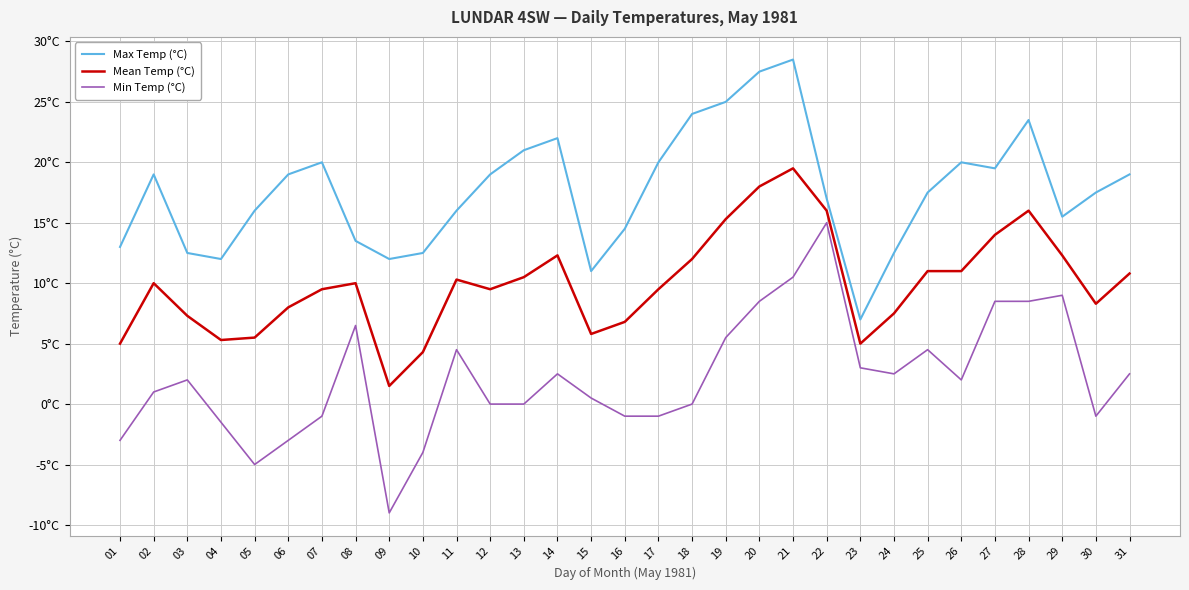

What are all the series names shown in the legend?

Max Temp (°C), Mean Temp (°C), Min Temp (°C)